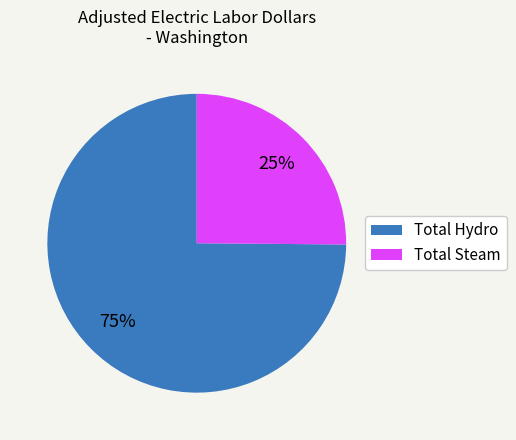

To the nearest percent, what is the average slice percentage?

50%